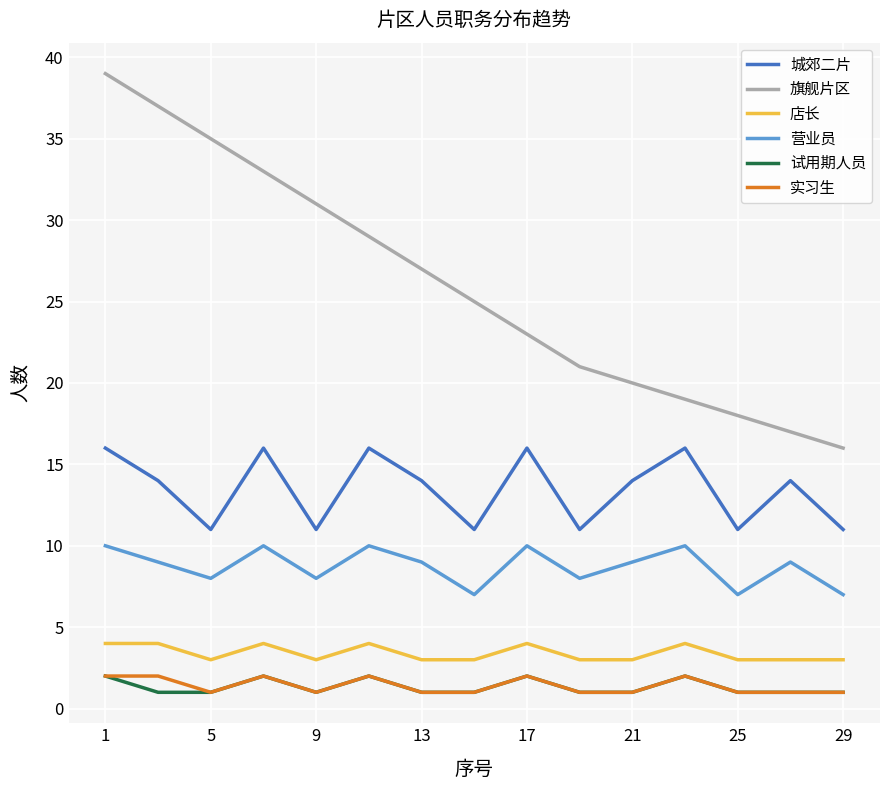

True or false: 城郊二片 and 旗舰片区 cross at least once.

False